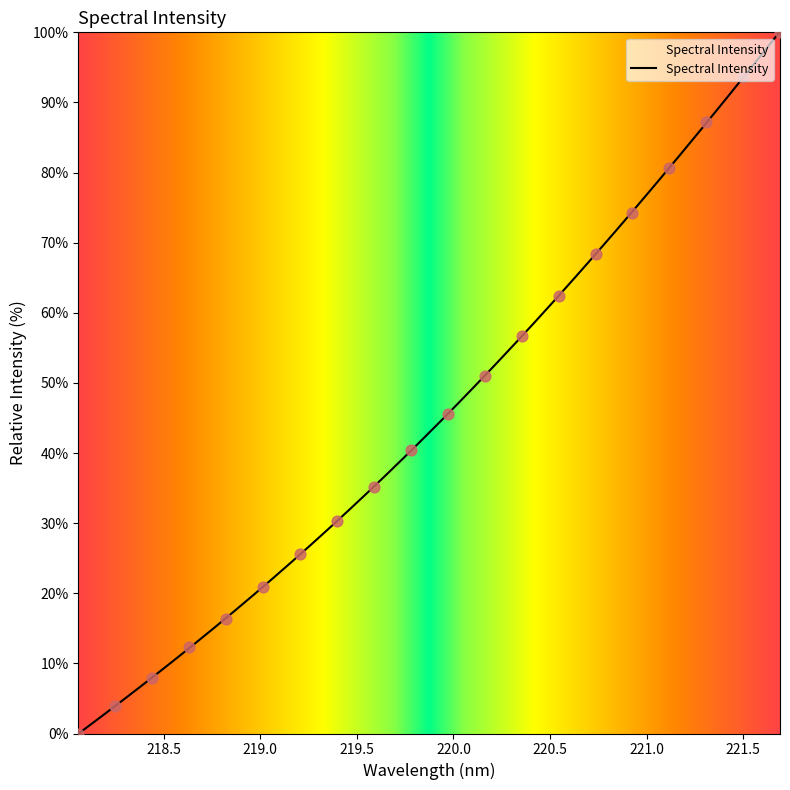

Which has a higher value, 220.9264 or 220.5444?

220.9264